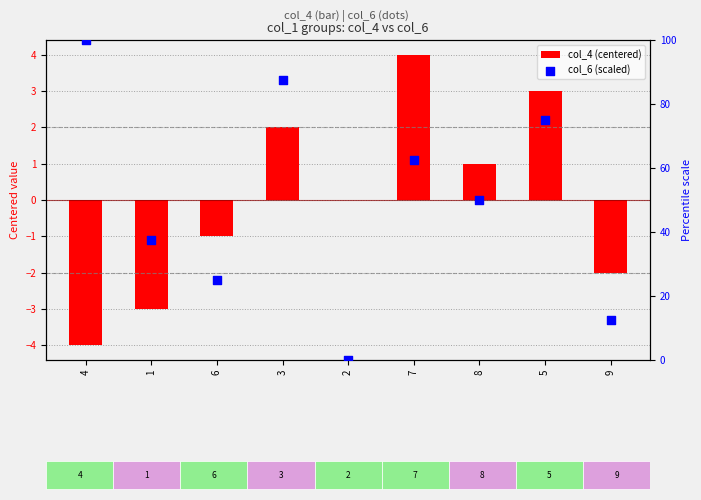

Which series has the widest spread of Y values?

col_6 (scaled)